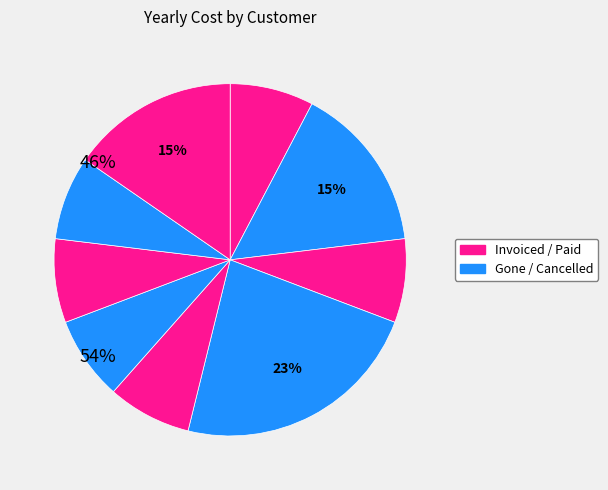

How many slices are in this pie chart?

9